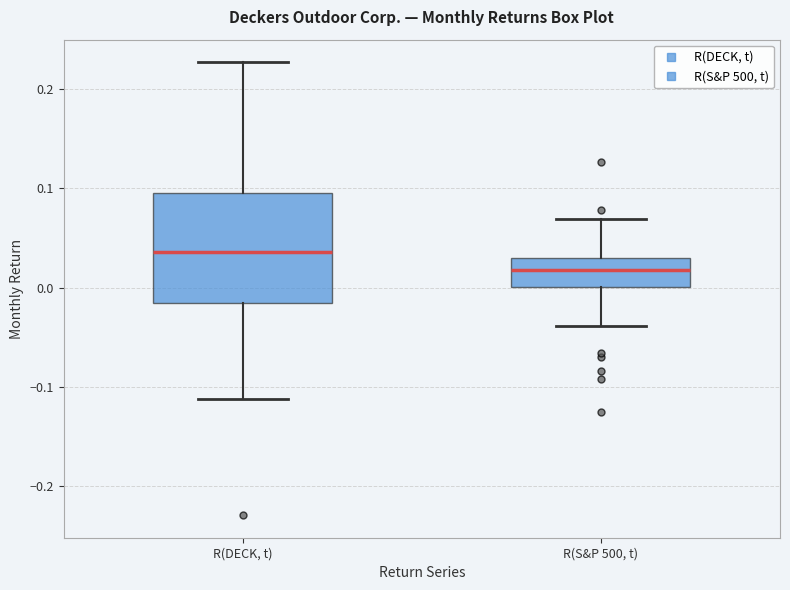

Which box's median line is the highest?

R(DECK, t)